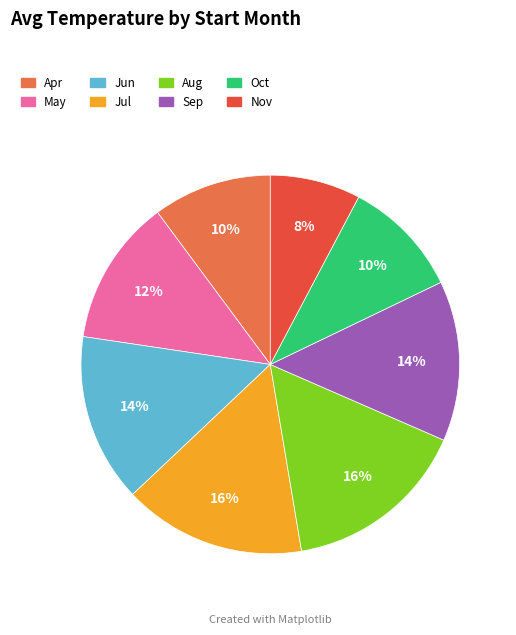

To the nearest percent, what is the average slice percentage?

12%